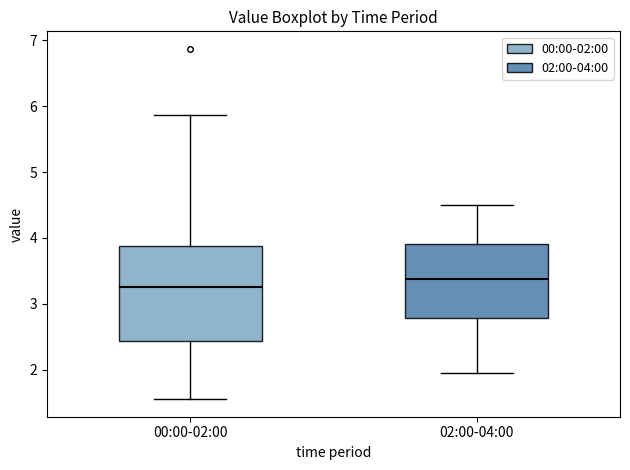

Where is the lower edge of the box for 00:00-02:00 on the y-axis? The values are not printed on the chart, so give them approximately, as read against the axis.

2.4